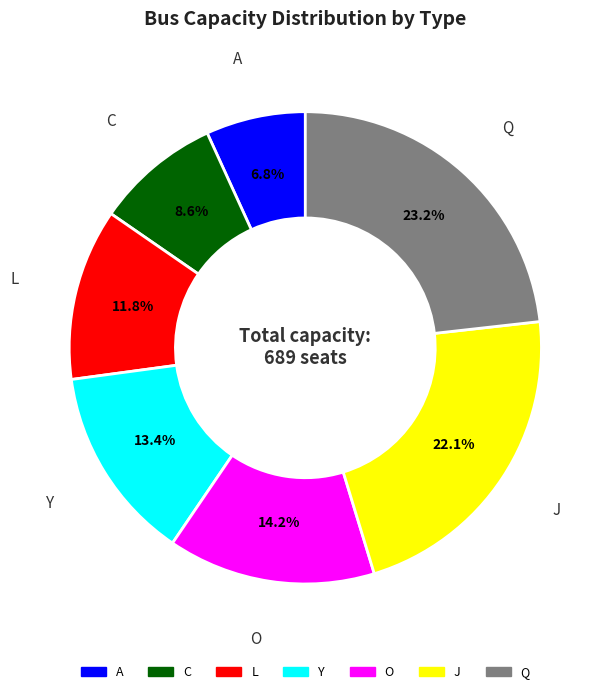

Count the number of slices in the pie.

7